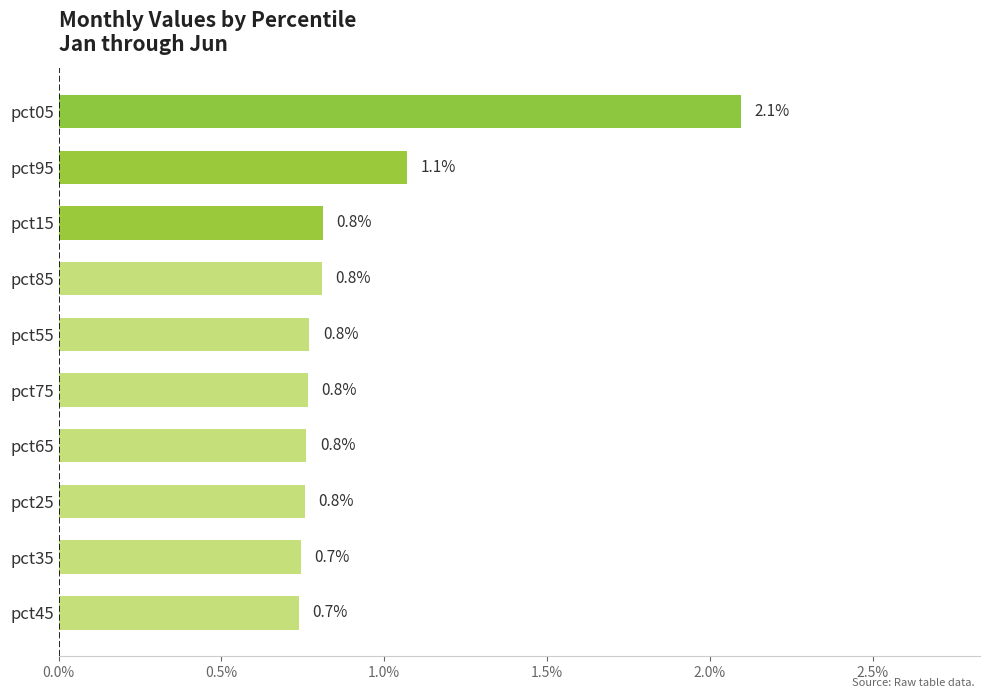

Reading bottom to top, extract all data points from this chart.

0.7	0.7	0.8	0.8	0.8	0.8	0.8	0.8	1.1	2.1